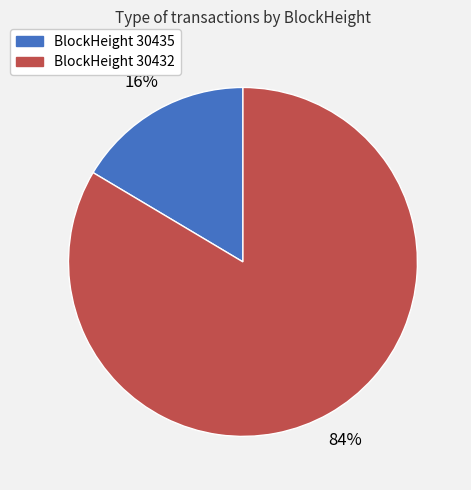

How many segments does this pie chart have?

2